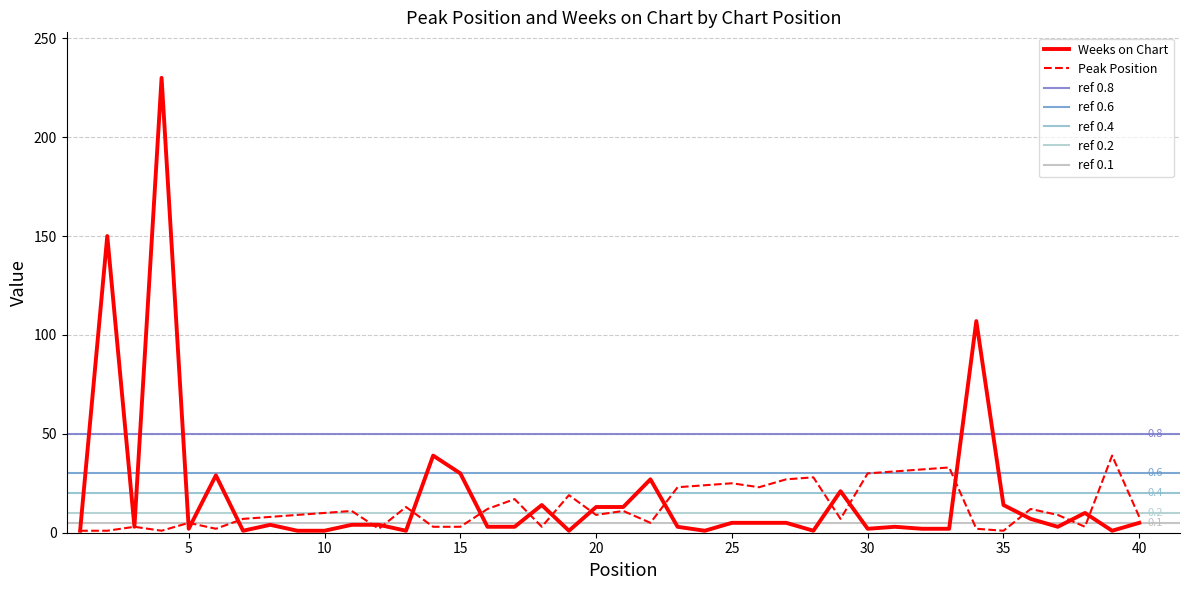

What is the sum of all Weeks on Chart values?

771